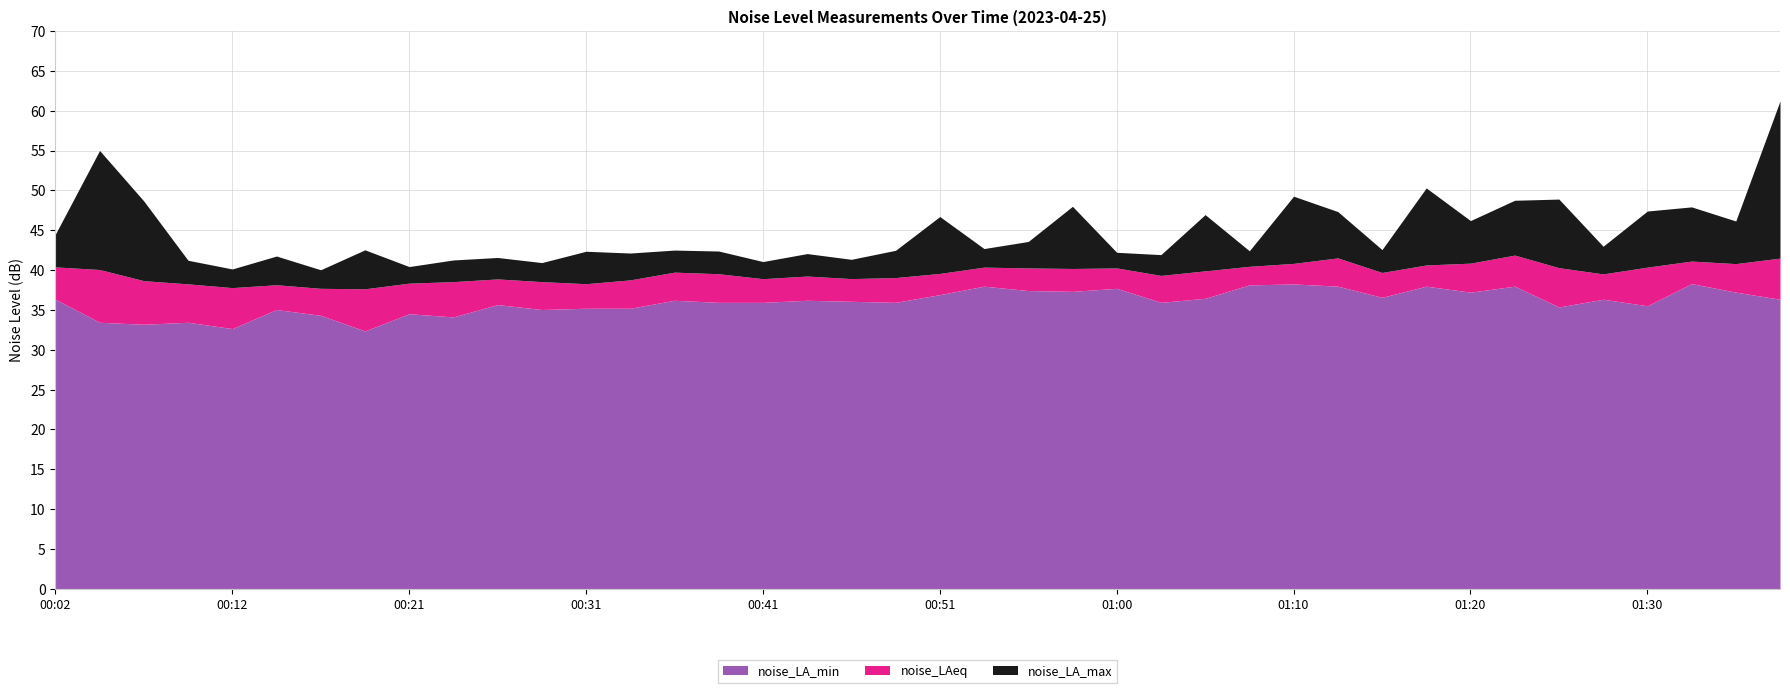

The value of noise_LA_max at 01:03 is 41.9. True or false?

True